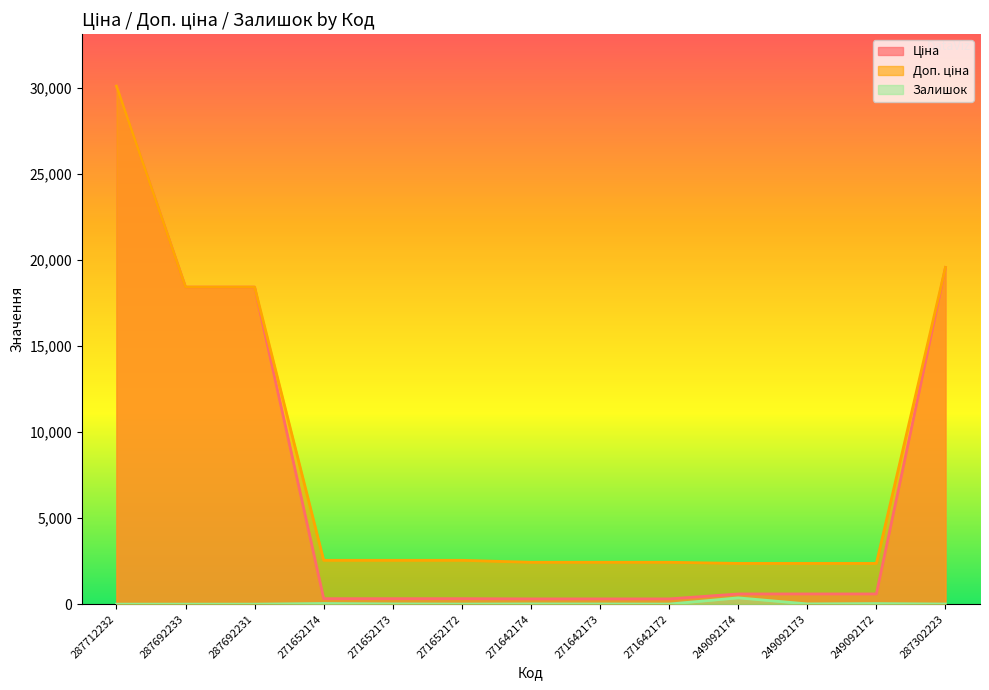

What is the value of the Доп. ціна point at the 13th from the left?

19564.9